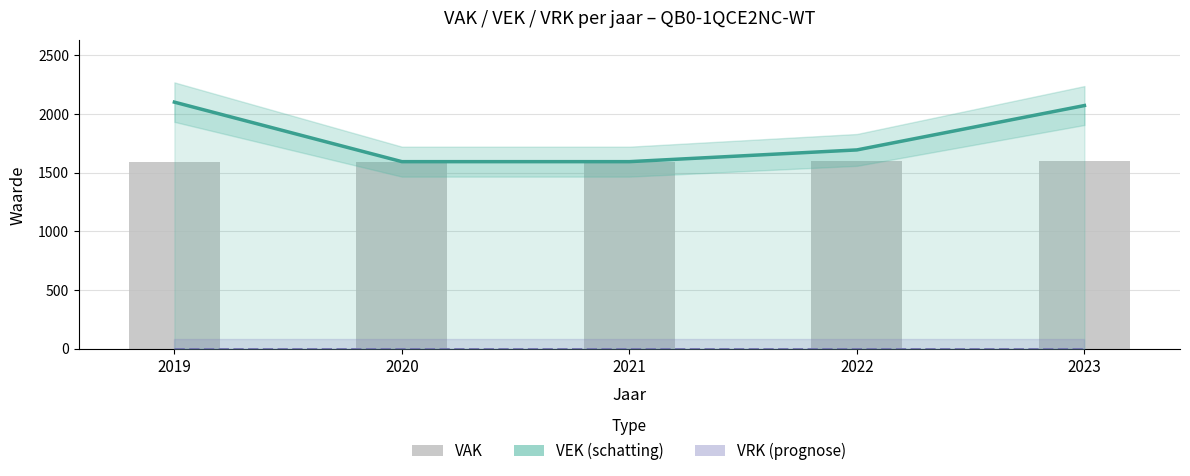

Reading left to right, what are all the values shown in this chart?

VEK (schatting): 2019=2101	2020=1594	2021=1594	2022=1694	2023=2072
VRK (prognose): 2019=0	2020=0	2021=0	2022=0	2023=0
VAK: 2019=1594	2020=1594	2021=1594	2022=1598	2023=1598